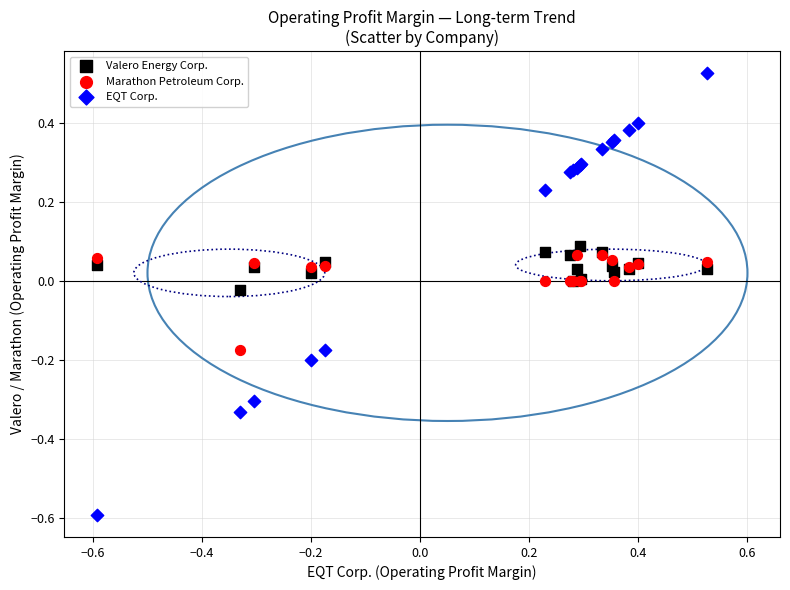

Which series contains the lowest Y value?

EQT Corp.